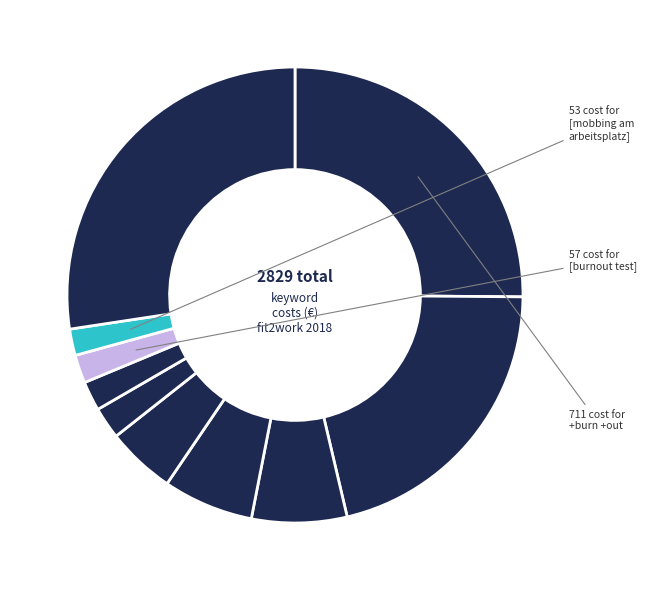

Rank the categories by value from highest to lowest.

+burn +out (fit2work 2018), +mobbing (fit2work 2018), Other, [mobbing], [burnout], [depression test], +fit +to +work, +fit2work, [burnout test], [mobbing am arbeitsplatz]